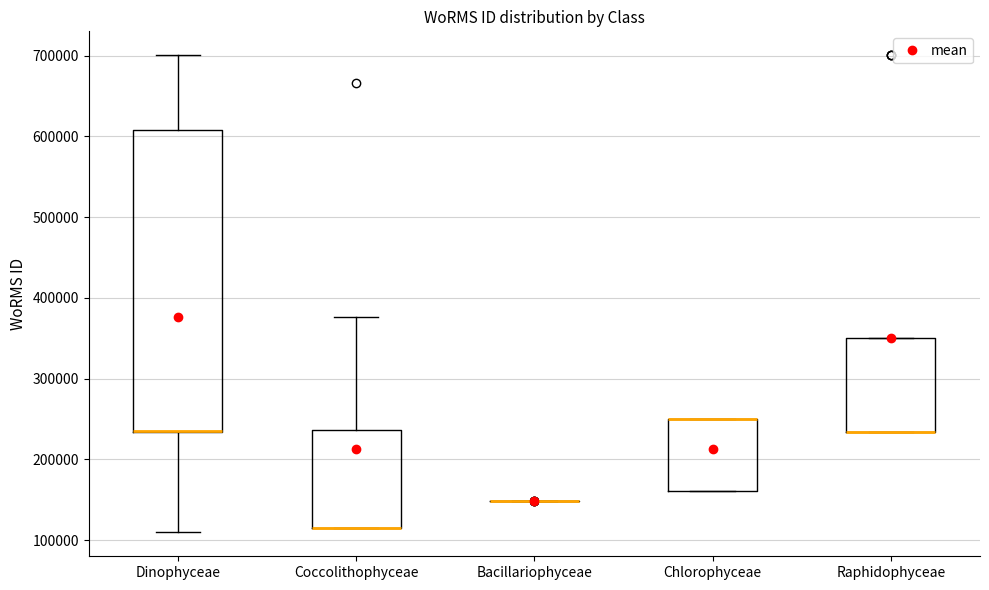

Comparing the boxes themselves (not the whiskers), which one is the tallest?

Dinophyceae